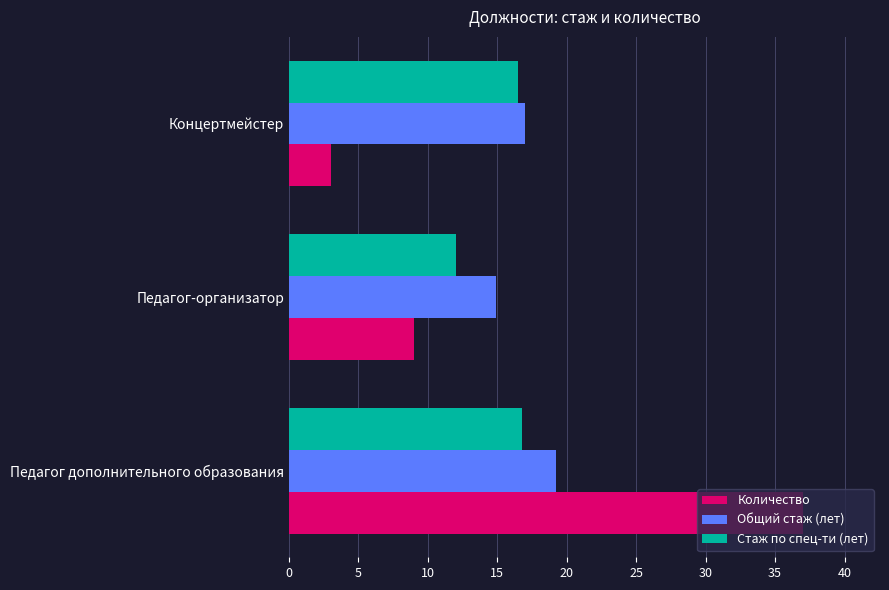

What is the minimum value for Количество?

3.0